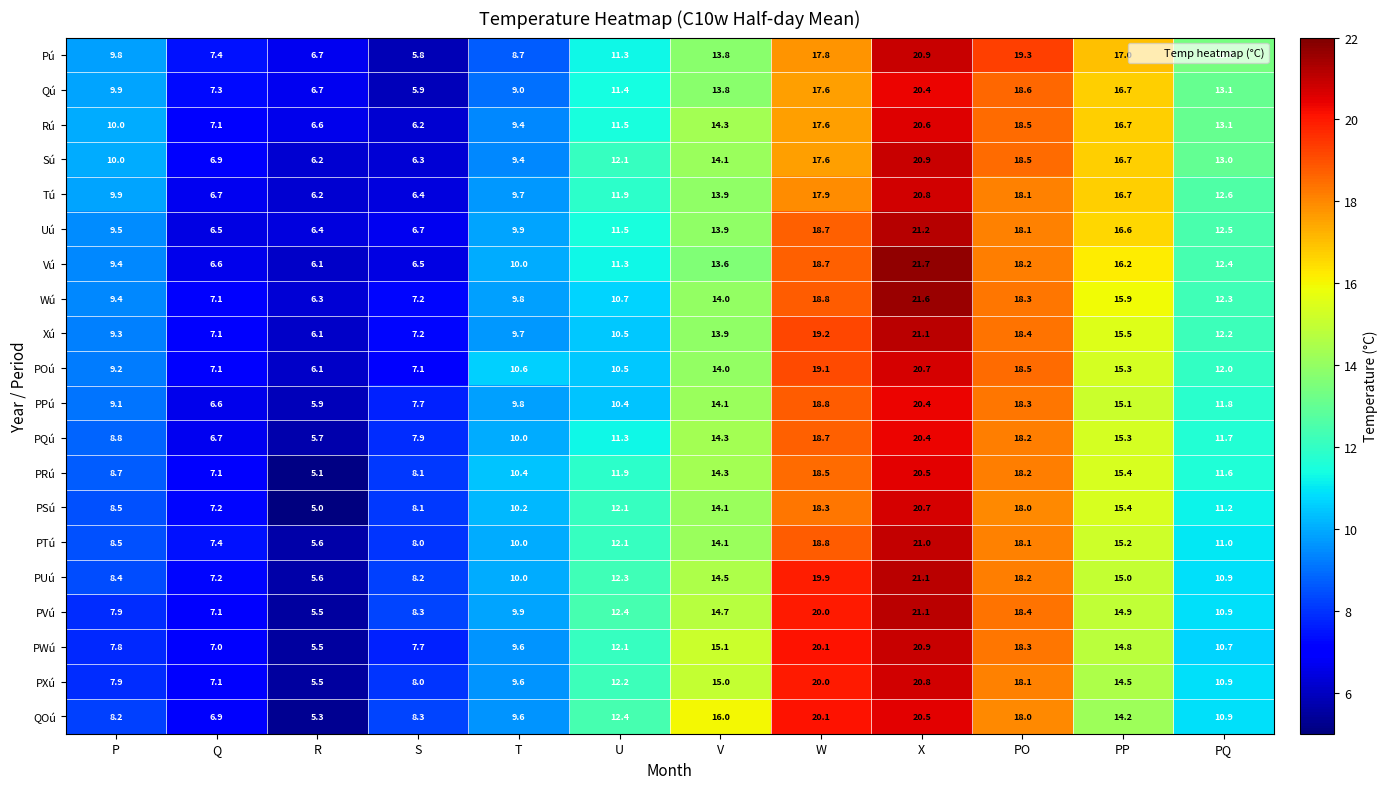

What is the maximum value shown in the chart?

21.7